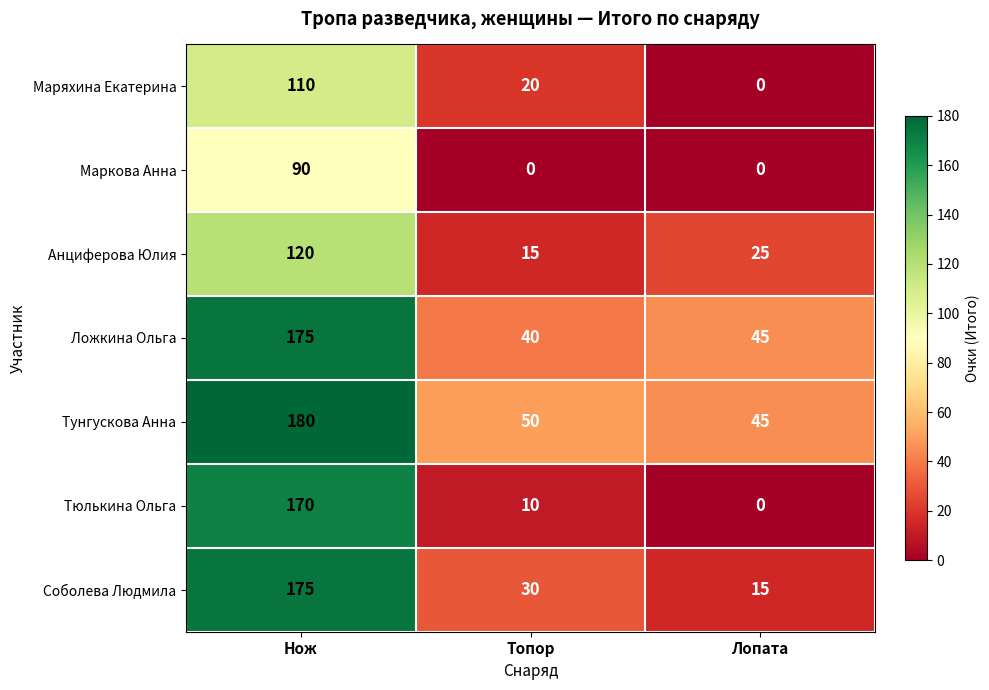

What is the sum of the Тюлькина Ольга values at Нож and Лопата?

170